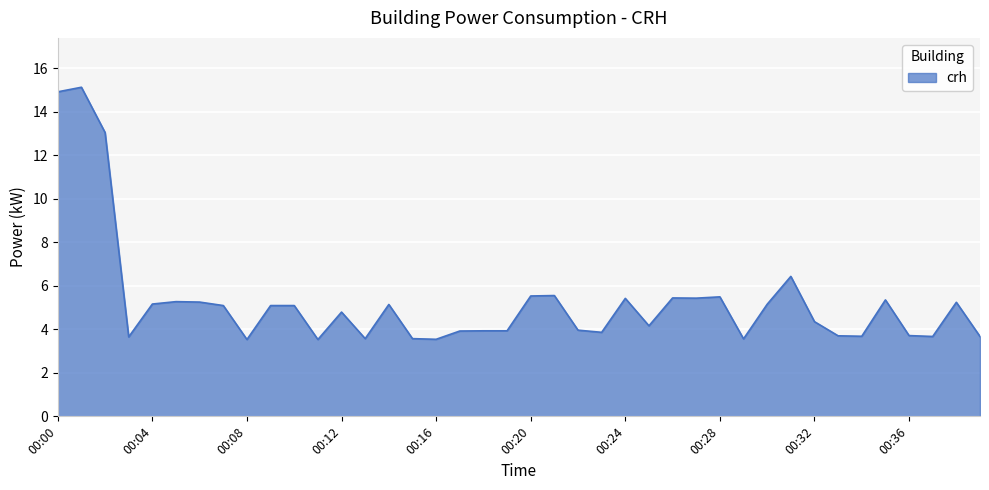

What is the greatest value displayed?

15.1